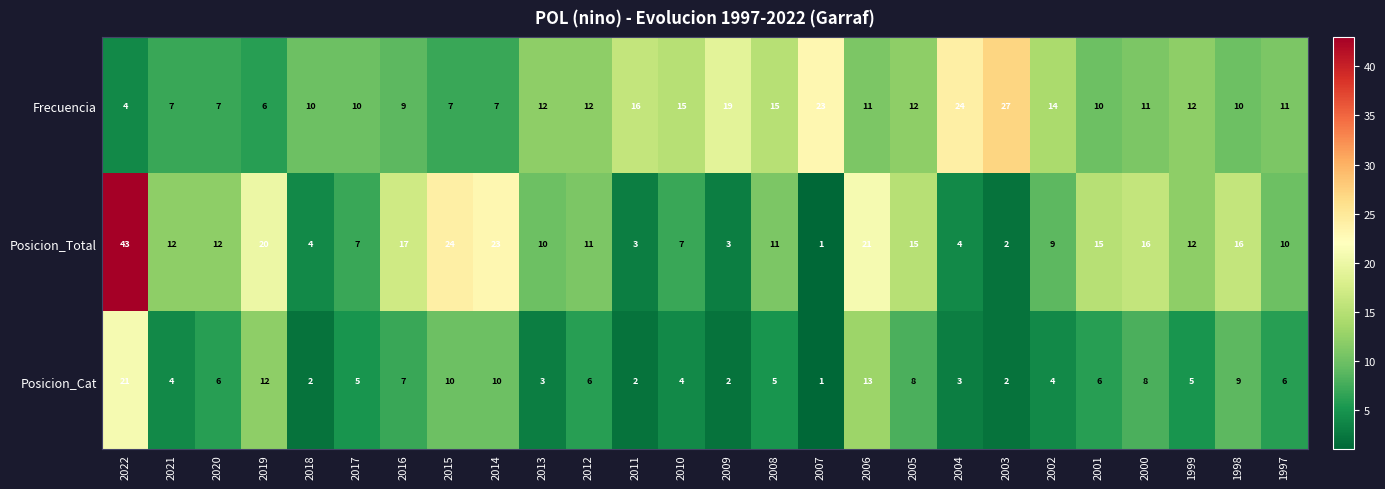

At which category is the sum across all series the highest?

2022